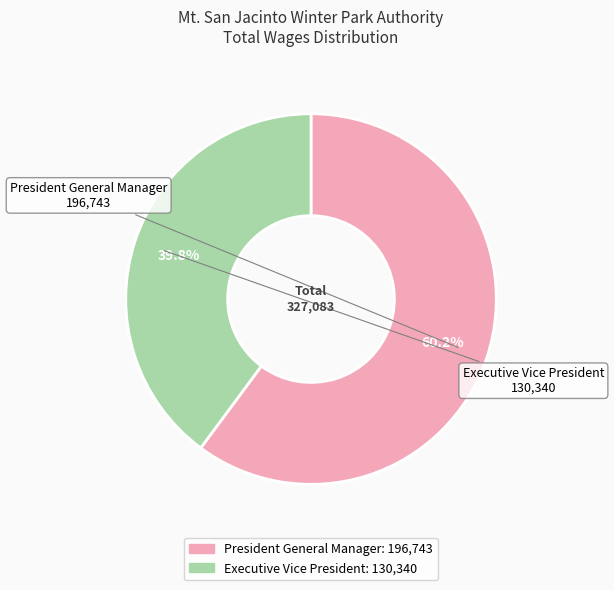

Rank the categories by value from lowest to highest.

Executive Vice President, President General Manager